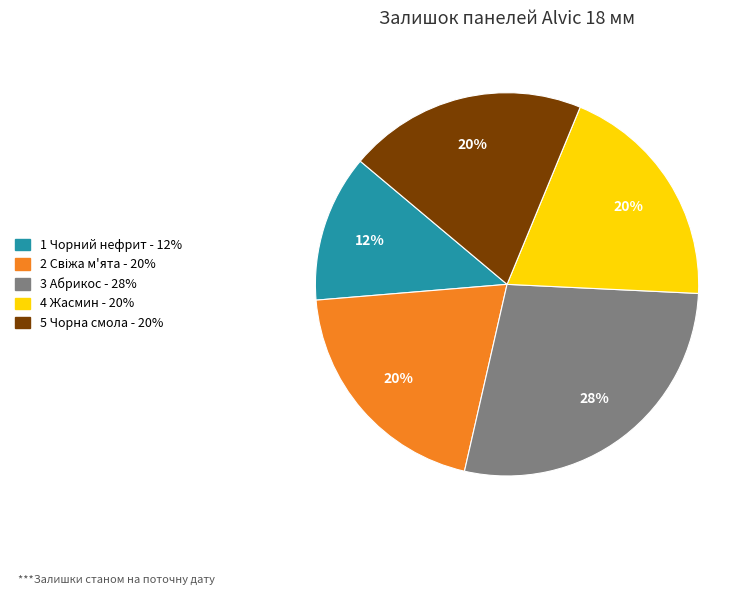

Does any single category account for the majority?

No